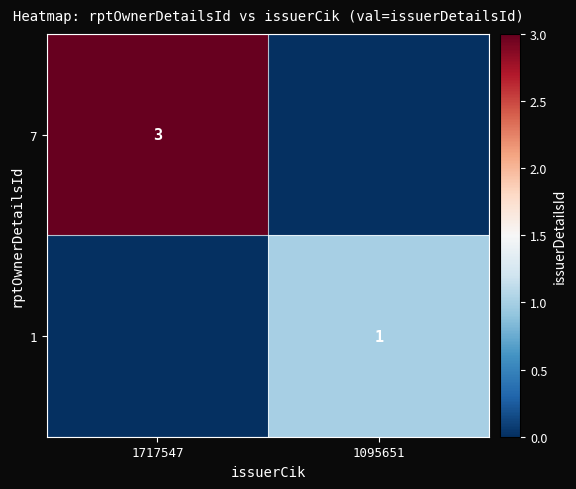

True or false: 7 has a value of 5 at 1717547.

False